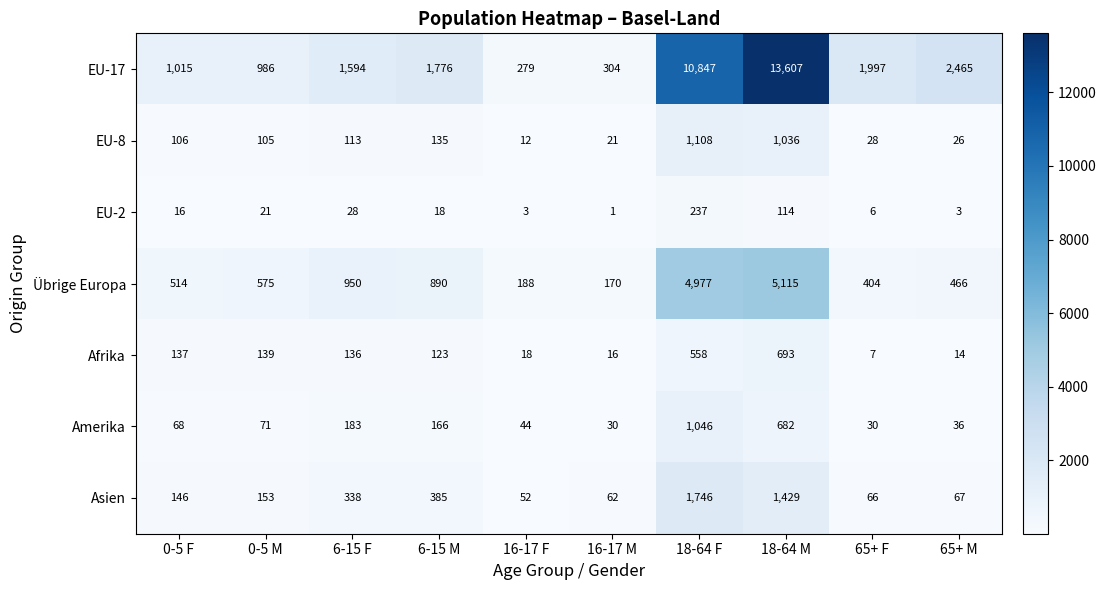

Rank the series by their maximum value, from highest to lowest.

EU-17, Übrige Europa, Asien, EU-8, Amerika, Afrika, EU-2